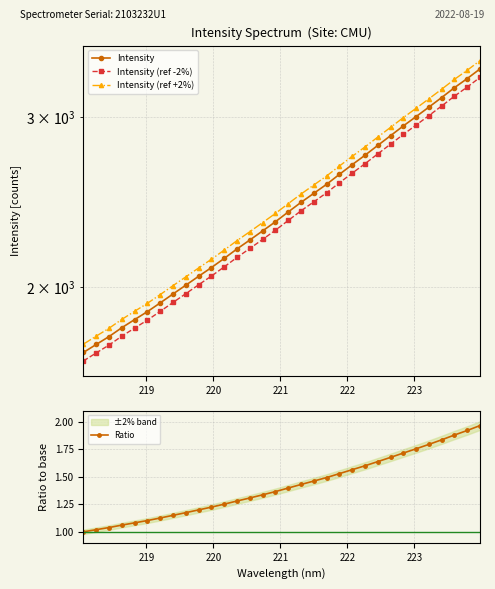

What is the sum of all Intensity (ref +2%) values?

79261.9